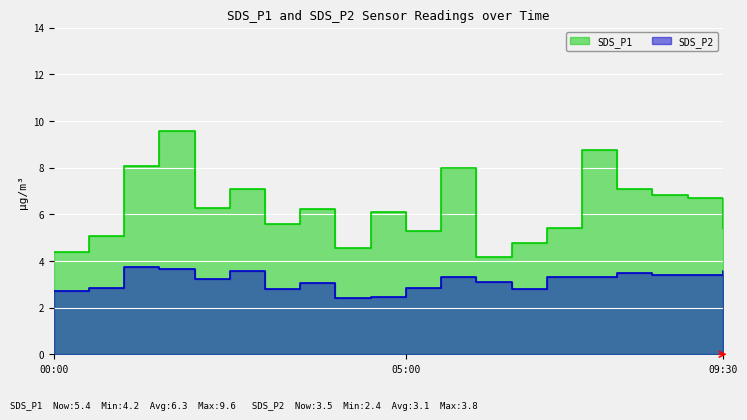

True or false: SDS_P2 and SDS_P1 intersect in this chart.

False